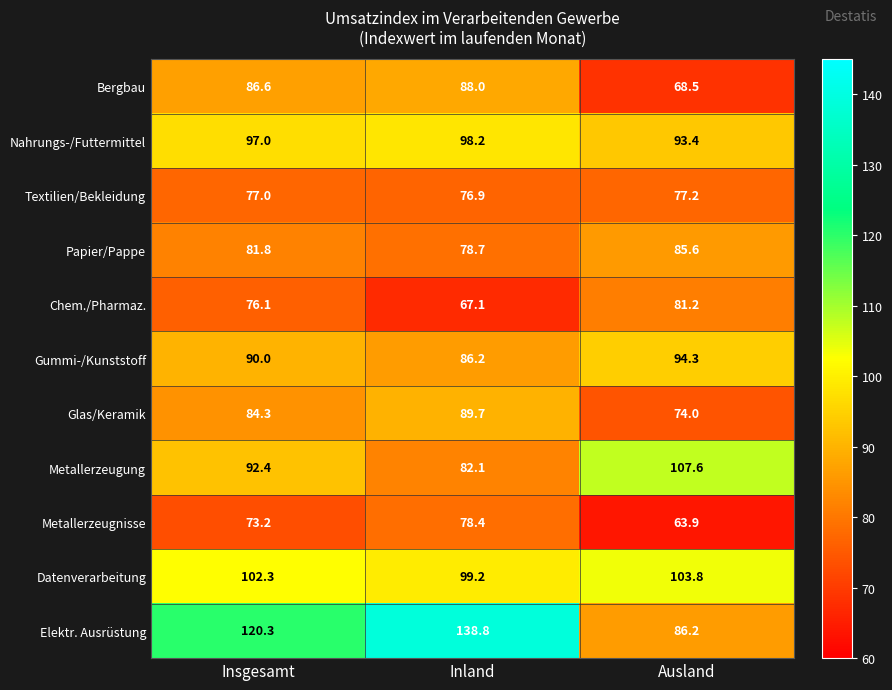

At Ausland, list the series in order from smallest to largest.

Metallerzeugnisse, Bergbau, Glas/Keramik, Textilien/Bekleidung, Chem./Pharmaz., Papier/Pappe, Elektr. Ausrüstung, Nahrungs-/Futtermittel, Gummi-/Kunststoff, Datenverarbeitung, Metallerzeugung